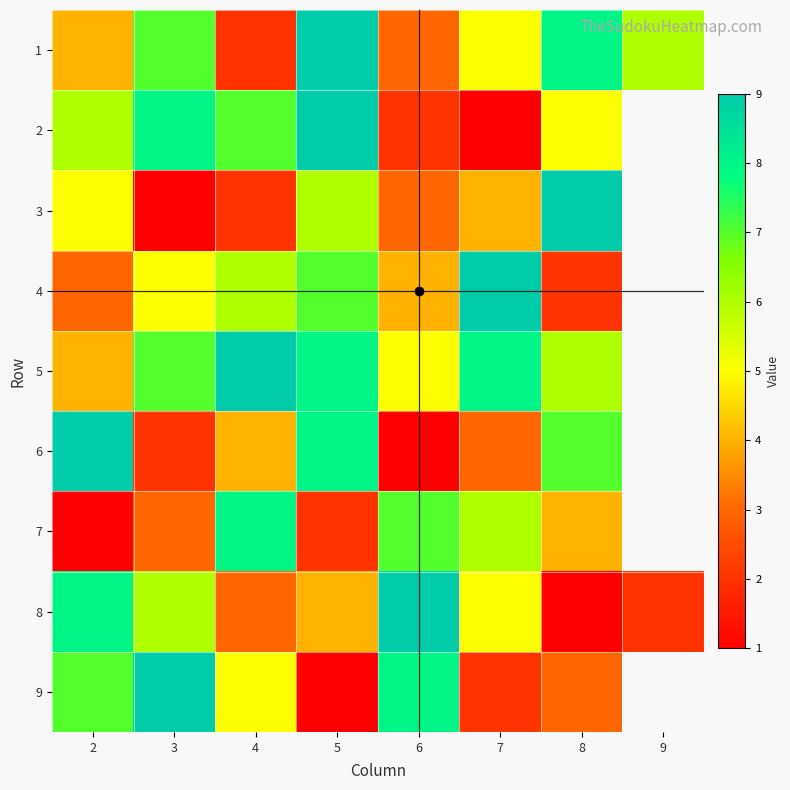

Where does the 4 series first go above 5?

4